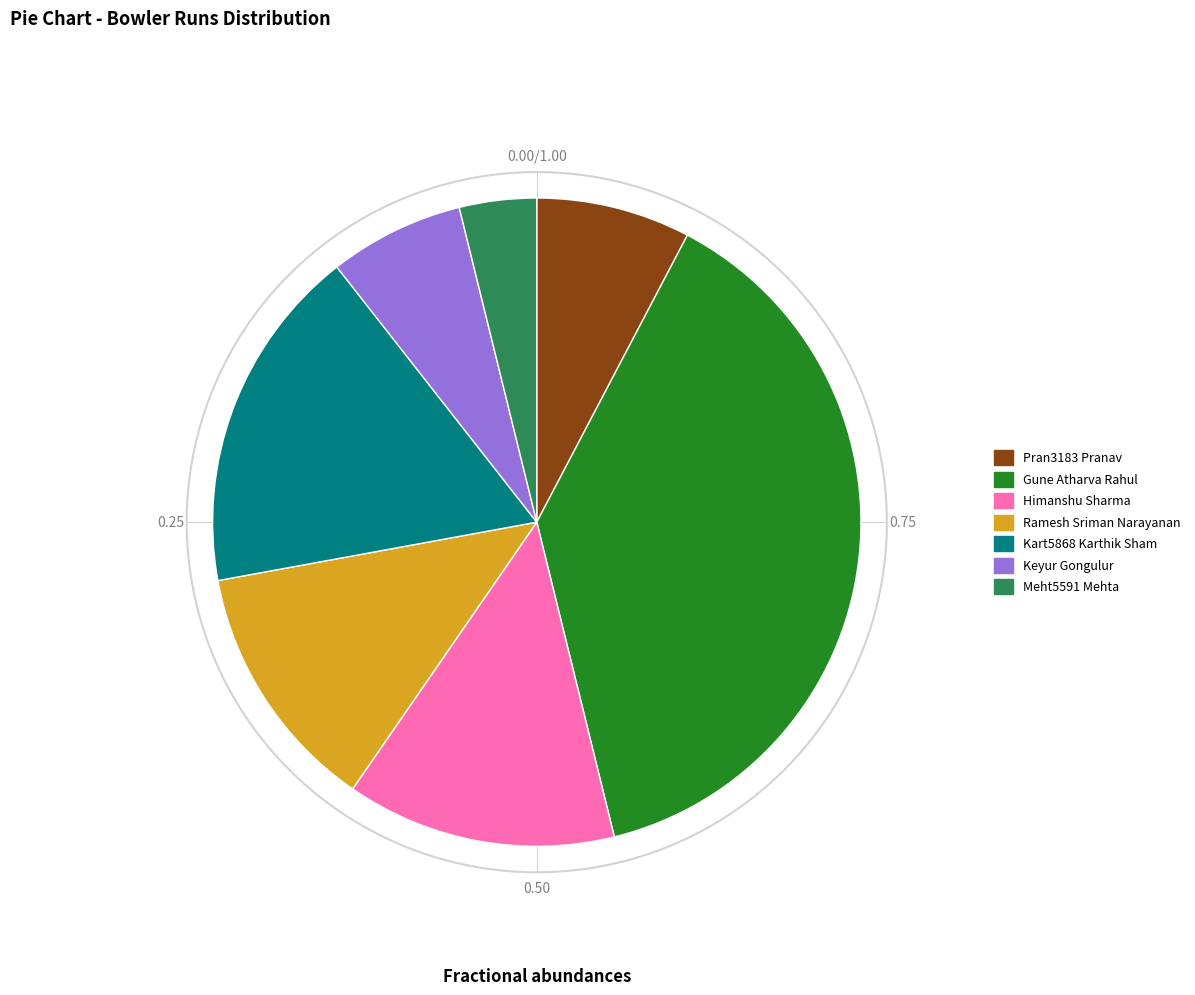

Do Gune Atharva Rahul and Meht5591 Mehta together represent more than half of the pie?

No